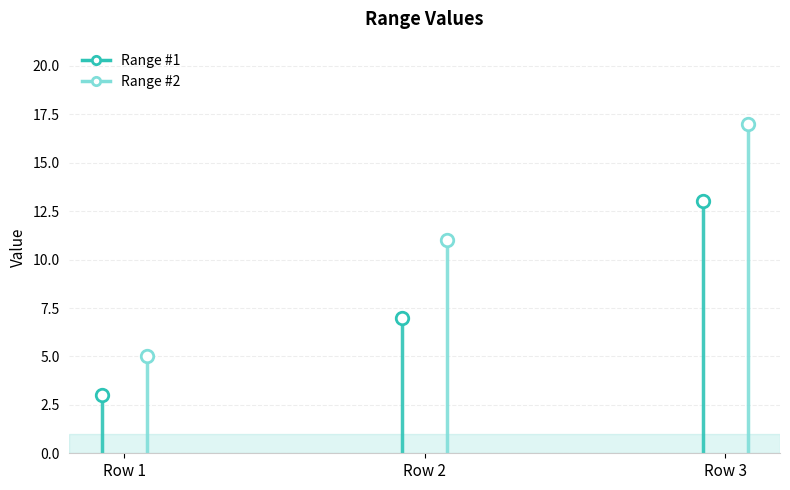

What is the average value of the Range #1 series?

8